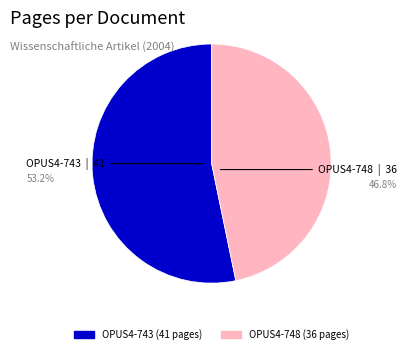

Approximately how many times larger is the value at OPUS4-748 compared to OPUS4-743?

0.9